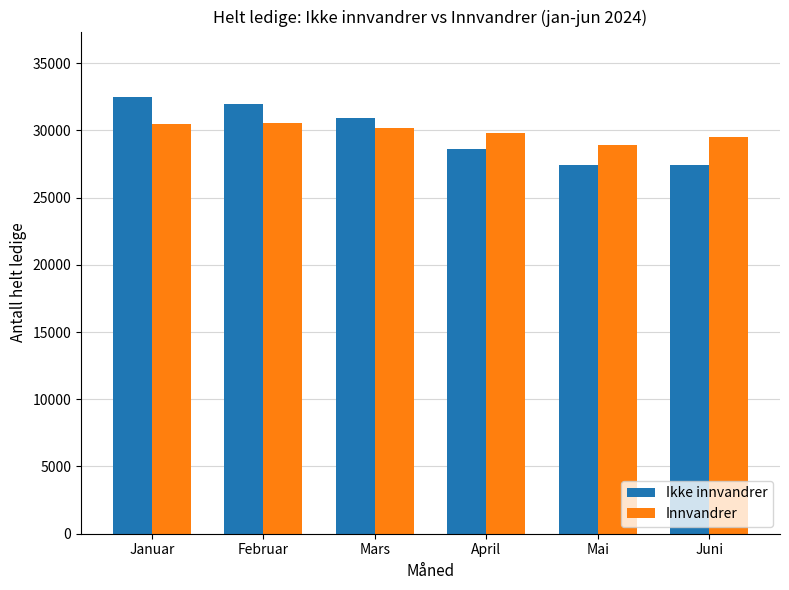

What is the difference between the maximum and minimum values in the Ikke innvandrer series?

5082